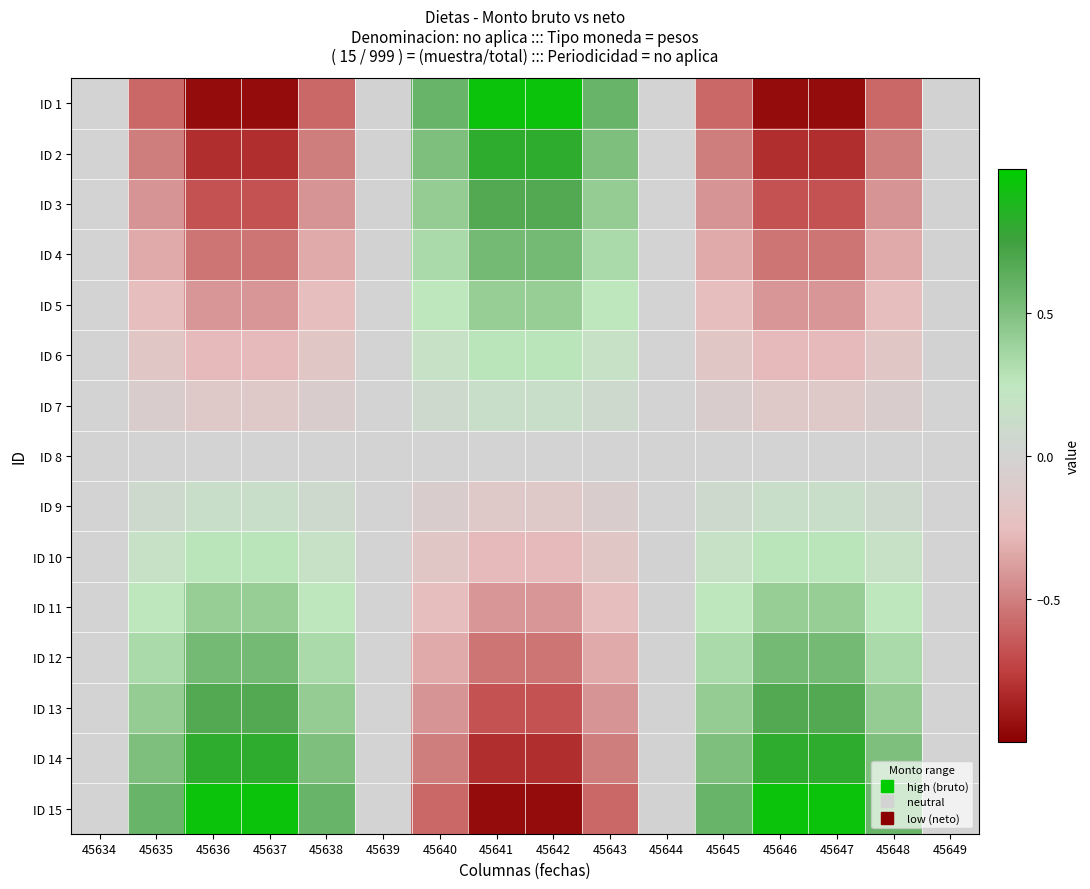

Reading left to right, what are all the values shown in this chart?

ID 1: 45634=-0.0	45635=-0.6	45636=-1.0	45637=-1.0	45638=-0.6	45639=-0.0	45640=0.6	45641=1.0	45642=1.0	45643=0.6	45644=0.0	45645=-0.6	45646=-1.0	45647=-1.0	45648=-0.6	45649=-0.0
ID 2: 45634=-0.0	45635=-0.5	45636=-0.8	45637=-0.8	45638=-0.5	45639=-0.0	45640=0.5	45641=0.8	45642=0.8	45643=0.5	45644=0.0	45645=-0.5	45646=-0.8	45647=-0.8	45648=-0.5	45649=-0.0
ID 3: 45634=-0.0	45635=-0.4	45636=-0.7	45637=-0.7	45638=-0.4	45639=-0.0	45640=0.4	45641=0.7	45642=0.7	45643=0.4	45644=0.0	45645=-0.4	45646=-0.7	45647=-0.7	45648=-0.4	45649=-0.0
ID 4: 45634=-0.0	45635=-0.3	45636=-0.5	45637=-0.5	45638=-0.3	45639=-0.0	45640=0.3	45641=0.5	45642=0.5	45643=0.3	45644=0.0	45645=-0.3	45646=-0.5	45647=-0.5	45648=-0.3	45649=-0.0
ID 5: 45634=-0.0	45635=-0.3	45636=-0.4	45637=-0.4	45638=-0.3	45639=-0.0	45640=0.3	45641=0.4	45642=0.4	45643=0.3	45644=0.0	45645=-0.3	45646=-0.4	45647=-0.4	45648=-0.3	45649=-0.0
ID 6: 45634=-0.0	45635=-0.2	45636=-0.3	45637=-0.3	45638=-0.2	45639=-0.0	45640=0.2	45641=0.3	45642=0.3	45643=0.2	45644=0.0	45645=-0.2	45646=-0.3	45647=-0.3	45648=-0.2	45649=-0.0
ID 7: 45634=-0.0	45635=-0.1	45636=-0.1	45637=-0.1	45638=-0.1	45639=-0.0	45640=0.1	45641=0.1	45642=0.1	45643=0.1	45644=0.0	45645=-0.1	45646=-0.1	45647=-0.1	45648=-0.1	45649=-0.0
ID 8: 45634=0.0	45635=0.0	45636=0.0	45637=0.0	45638=0.0	45639=0.0	45640=-0.0	45641=-0.0	45642=-0.0	45643=-0.0	45644=-0.0	45645=0.0	45646=0.0	45647=0.0	45648=0.0	45649=0.0
ID 9: 45634=0.0	45635=0.1	45636=0.1	45637=0.1	45638=0.1	45639=0.0	45640=-0.1	45641=-0.1	45642=-0.1	45643=-0.1	45644=-0.0	45645=0.1	45646=0.1	45647=0.1	45648=0.1	45649=0.0
ID 10: 45634=0.0	45635=0.2	45636=0.3	45637=0.3	45638=0.2	45639=0.0	45640=-0.2	45641=-0.3	45642=-0.3	45643=-0.2	45644=-0.0	45645=0.2	45646=0.3	45647=0.3	45648=0.2	45649=0.0
ID 11: 45634=0.0	45635=0.3	45636=0.4	45637=0.4	45638=0.3	45639=0.0	45640=-0.3	45641=-0.4	45642=-0.4	45643=-0.3	45644=-0.0	45645=0.3	45646=0.4	45647=0.4	45648=0.3	45649=0.0
ID 12: 45634=0.0	45635=0.3	45636=0.5	45637=0.5	45638=0.3	45639=0.0	45640=-0.3	45641=-0.5	45642=-0.5	45643=-0.3	45644=-0.0	45645=0.3	45646=0.5	45647=0.5	45648=0.3	45649=0.0
ID 13: 45634=0.0	45635=0.4	45636=0.7	45637=0.7	45638=0.4	45639=0.0	45640=-0.4	45641=-0.7	45642=-0.7	45643=-0.4	45644=-0.0	45645=0.4	45646=0.7	45647=0.7	45648=0.4	45649=0.0
ID 14: 45634=0.0	45635=0.5	45636=0.8	45637=0.8	45638=0.5	45639=0.0	45640=-0.5	45641=-0.8	45642=-0.8	45643=-0.5	45644=-0.0	45645=0.5	45646=0.8	45647=0.8	45648=0.5	45649=0.0
ID 15: 45634=0.0	45635=0.6	45636=1.0	45637=1.0	45638=0.6	45639=0.0	45640=-0.6	45641=-1.0	45642=-1.0	45643=-0.6	45644=-0.0	45645=0.6	45646=1.0	45647=1.0	45648=0.6	45649=0.0